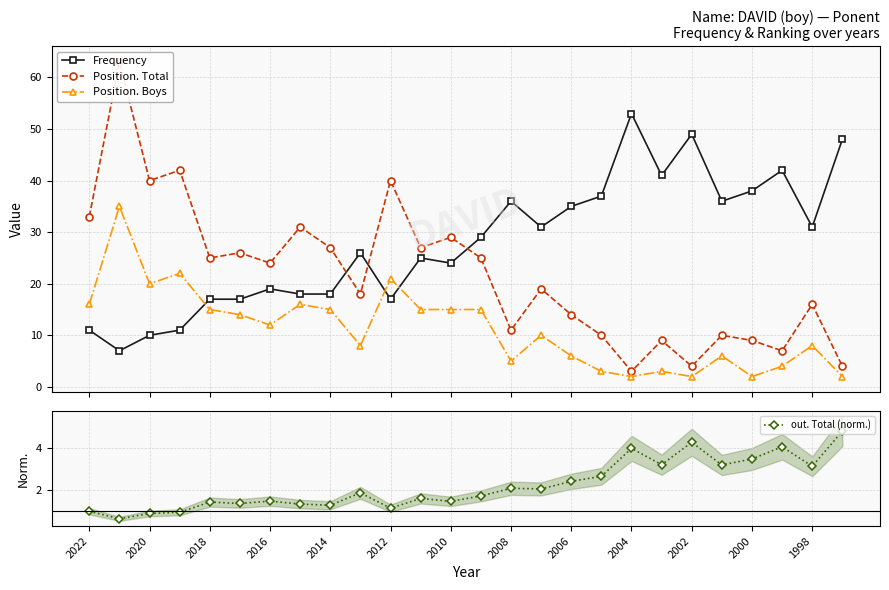

How many intersections are there between Frequency and Position. Boys?

3